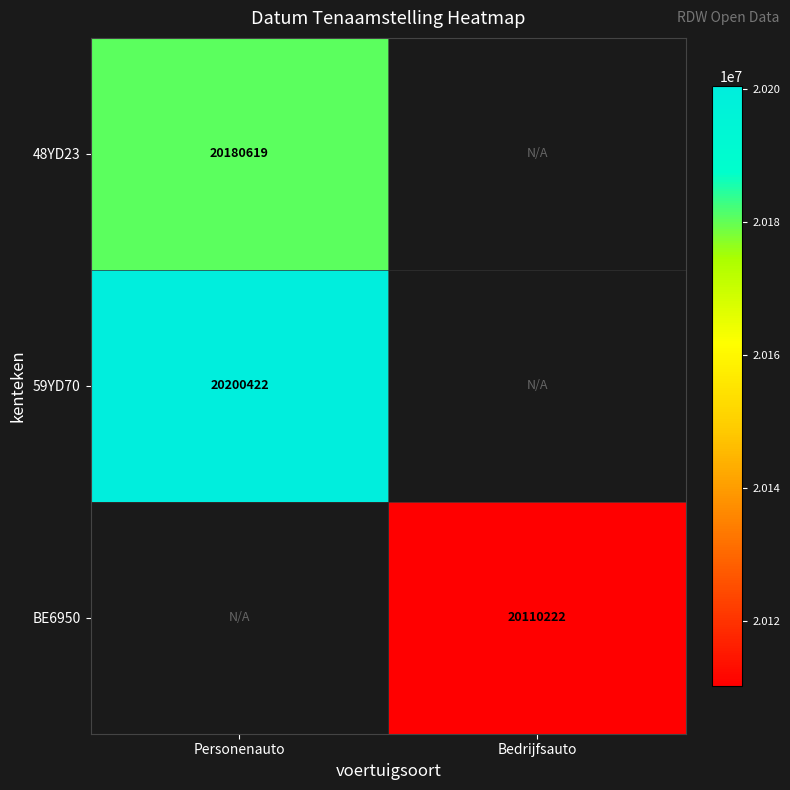

Is it true that 48YD23 equals 33002407.4 at Personenauto?

False